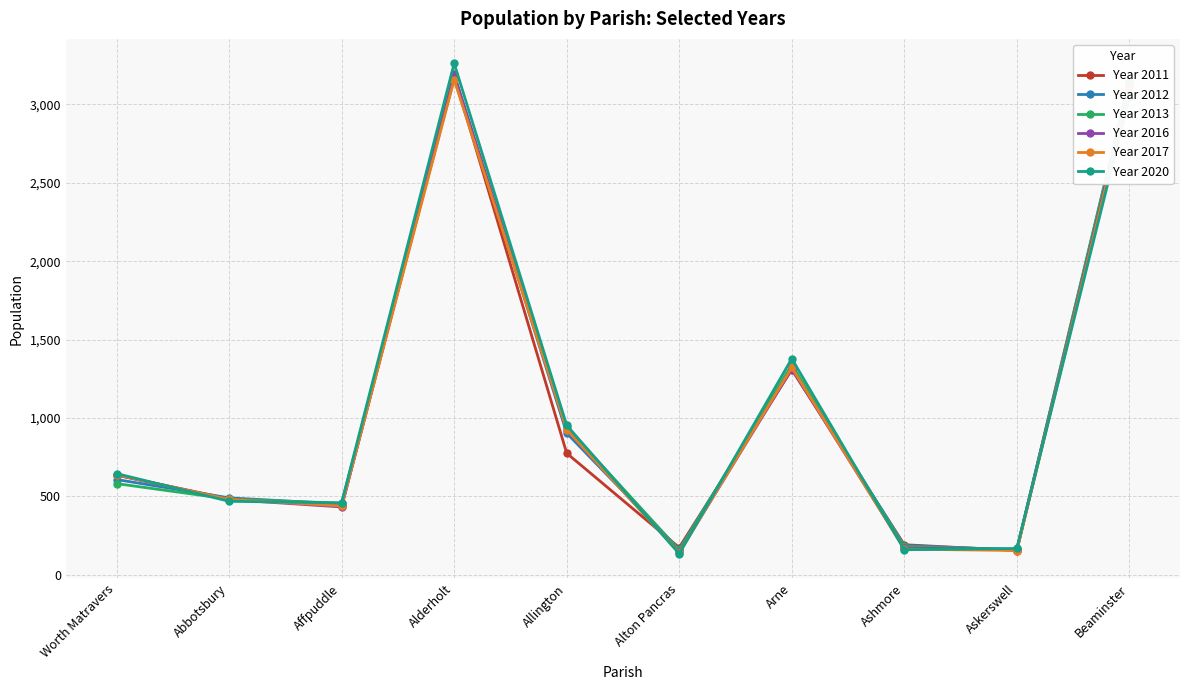

Is the value of Year 2020 at Beaminster greater than the value of Year 2013 at Worth Matravers?

Yes